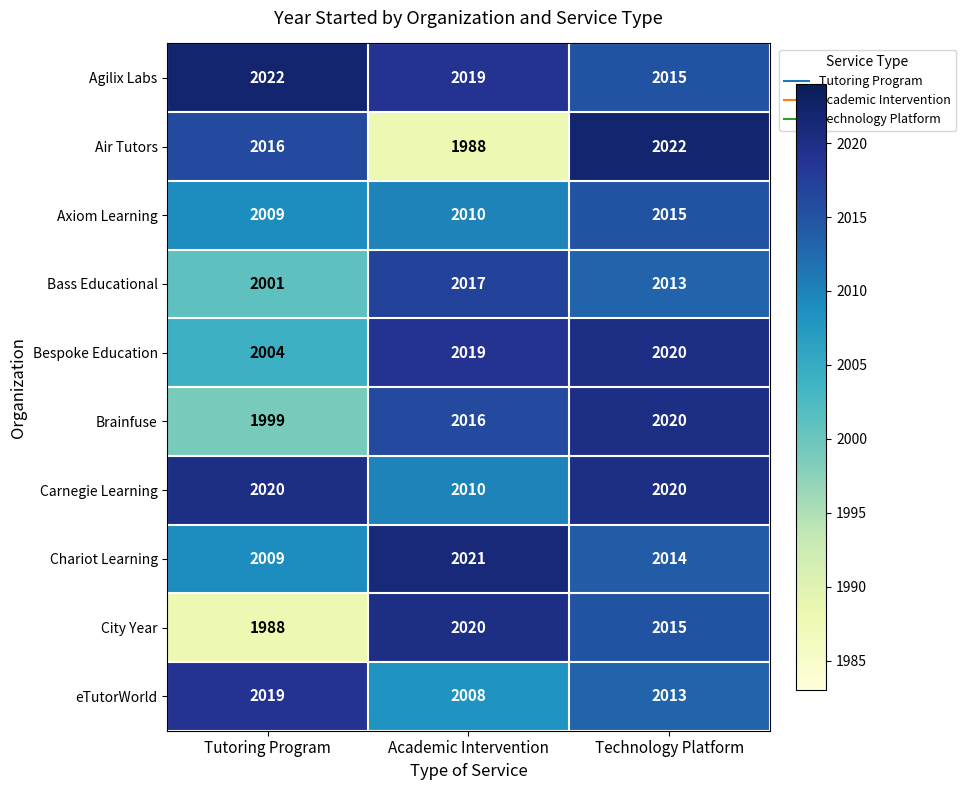

At which label does City Year first exceed 2015?

Academic Intervention